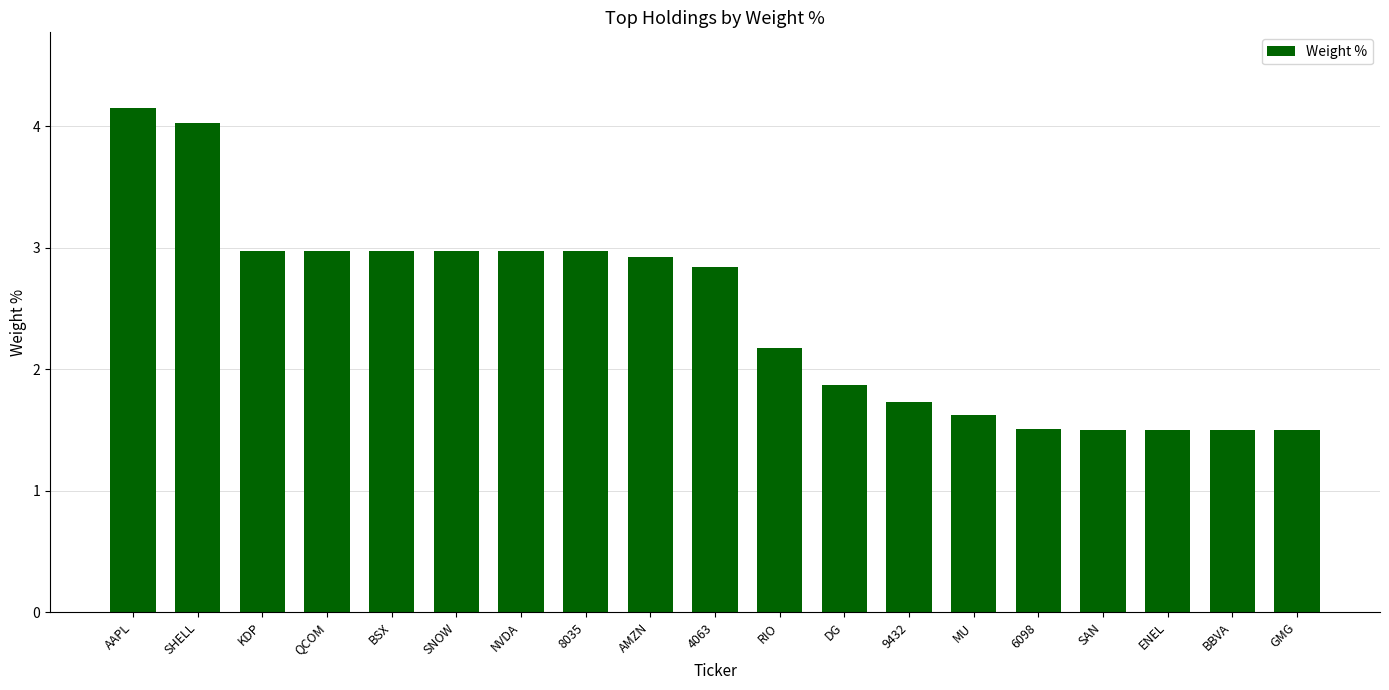

What is the change in value from 4063 to RIO?

-0.7